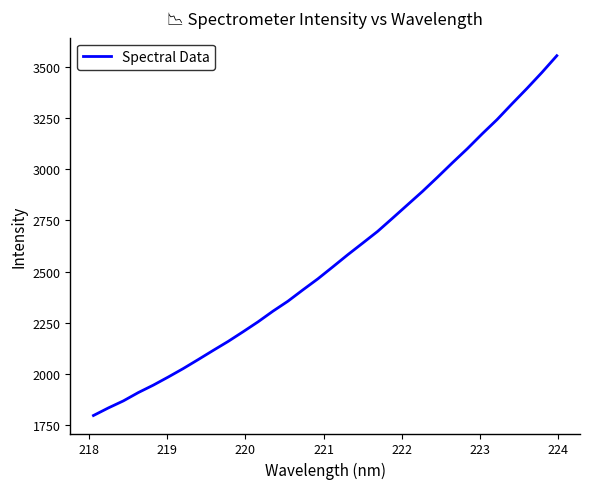

What is the difference between the maximum and minimum values?

1758.6